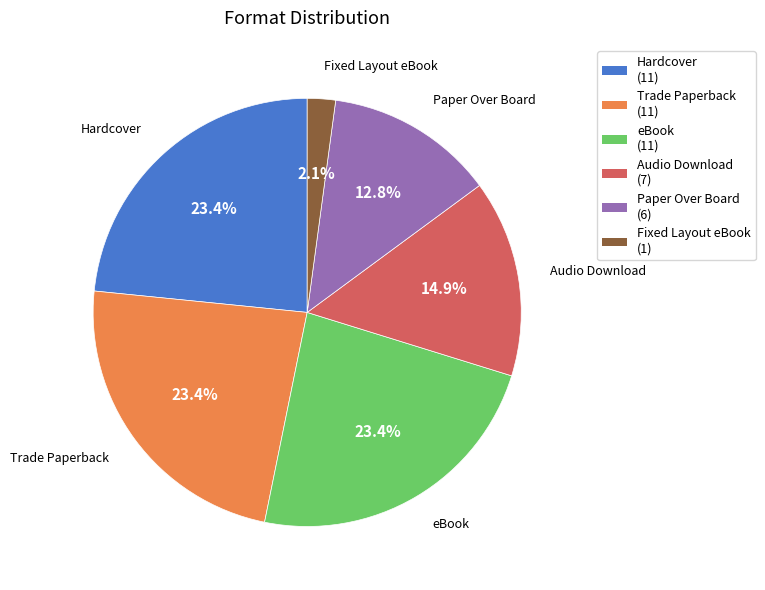

What is the ratio of the value at Paper Over Board to the value at Trade Paperback?

0.5